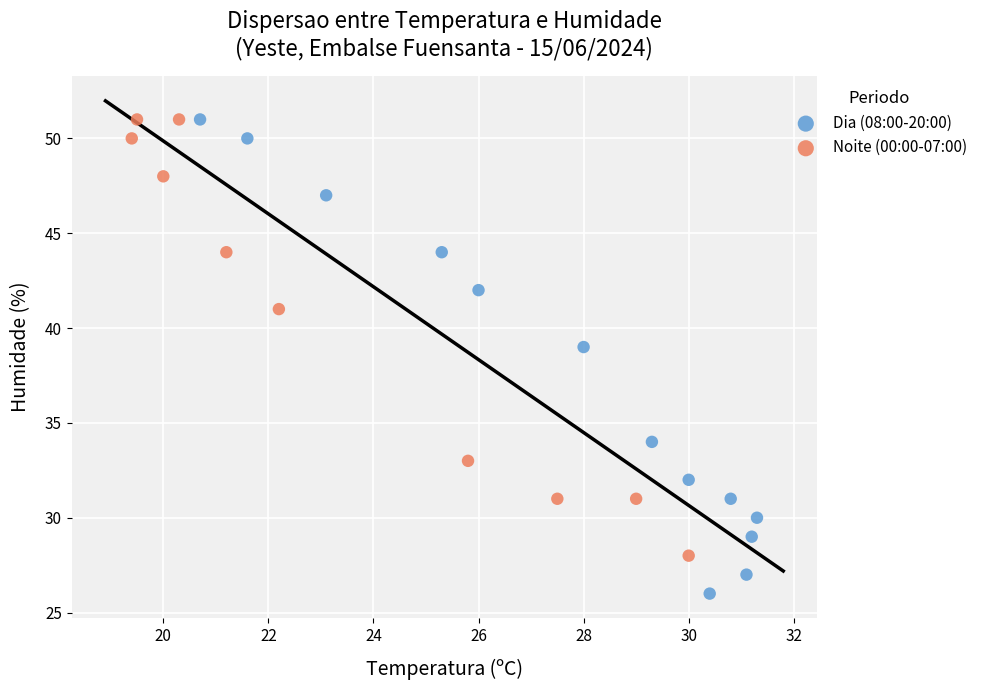

What are all the series names shown in the legend?

Dia (08:00-20:00), Noite (00:00-07:00)